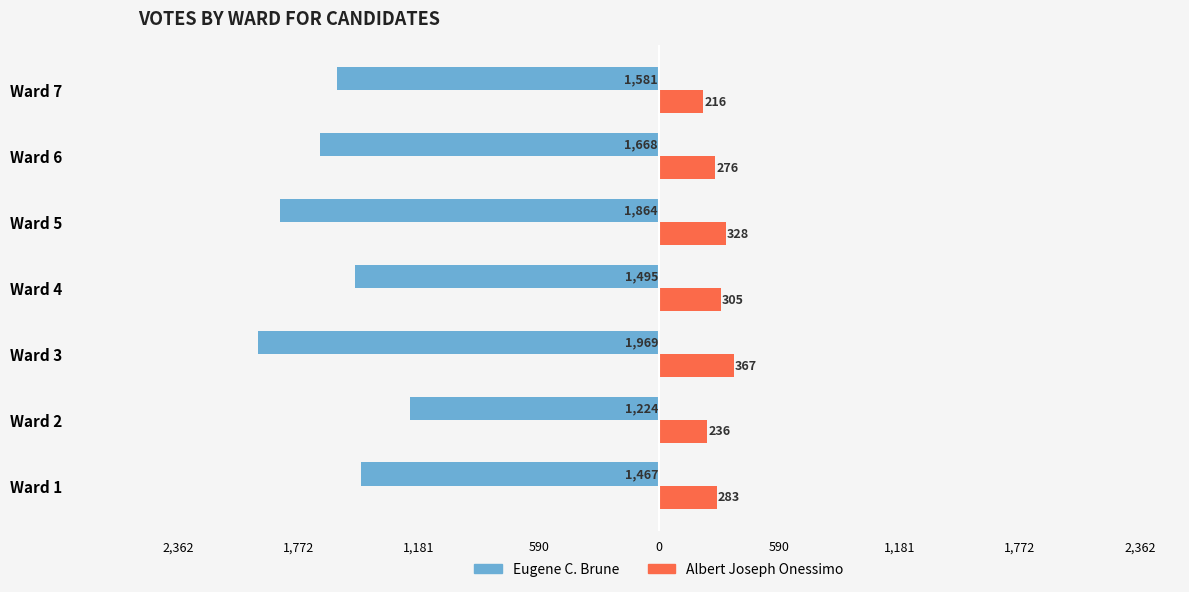

What are all the series names shown in the legend?

Eugene C. Brune, Albert Joseph Onessimo